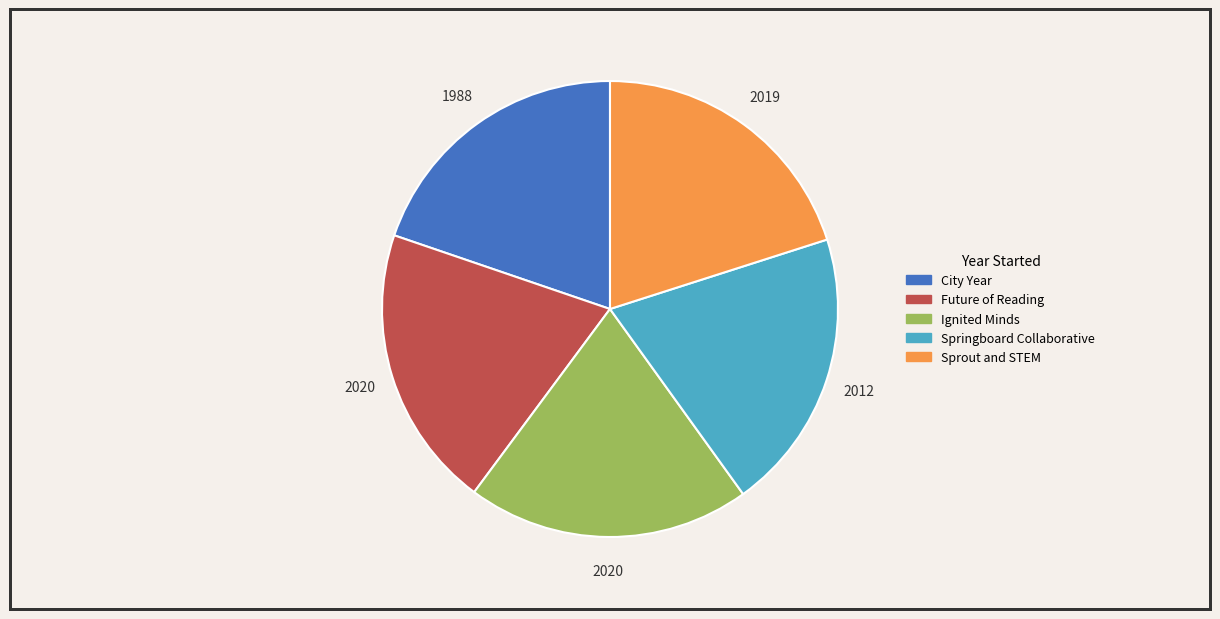

The Ignited Minds slice represents 12% of the pie. True or false?

False